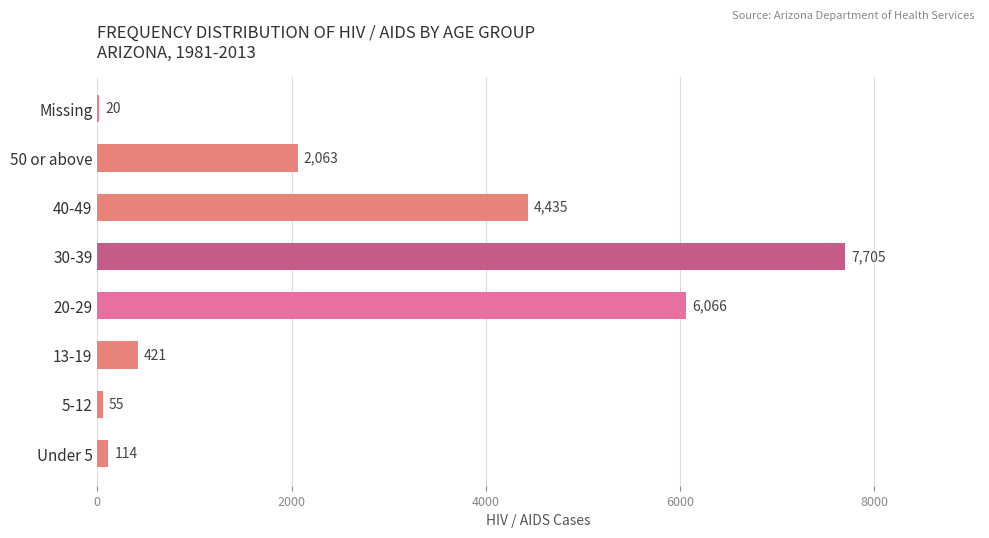

Where is the data nearest to the value 3862?

40-49